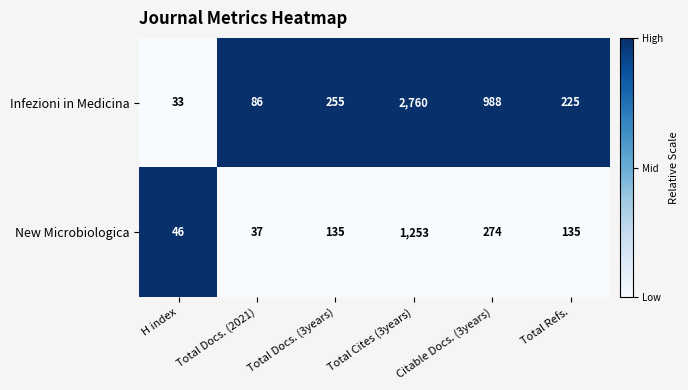

How many series are shown in this chart?

2